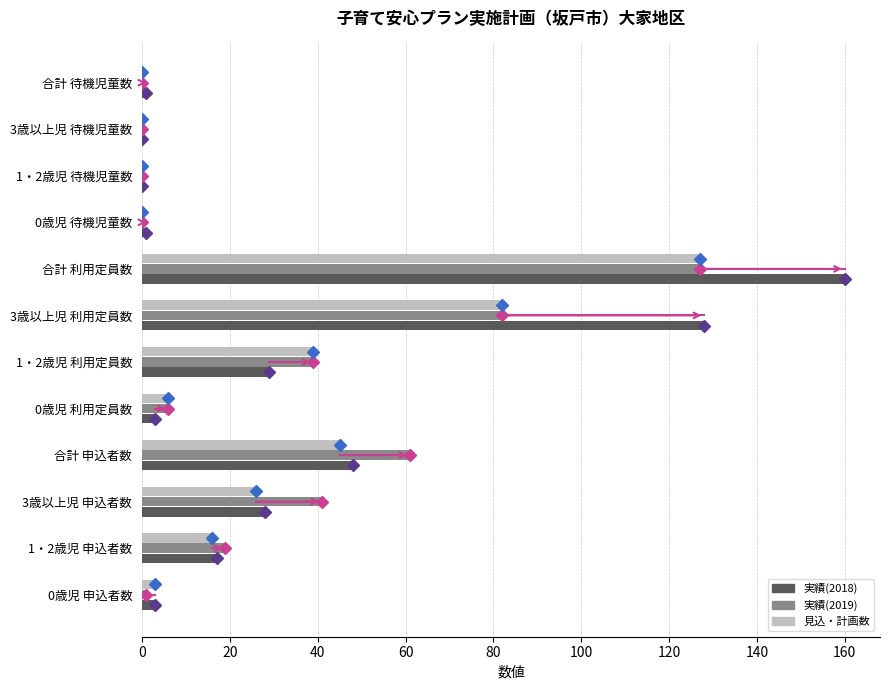

Where is 実績(2019) nearest to the value 63?

合計 申込者数